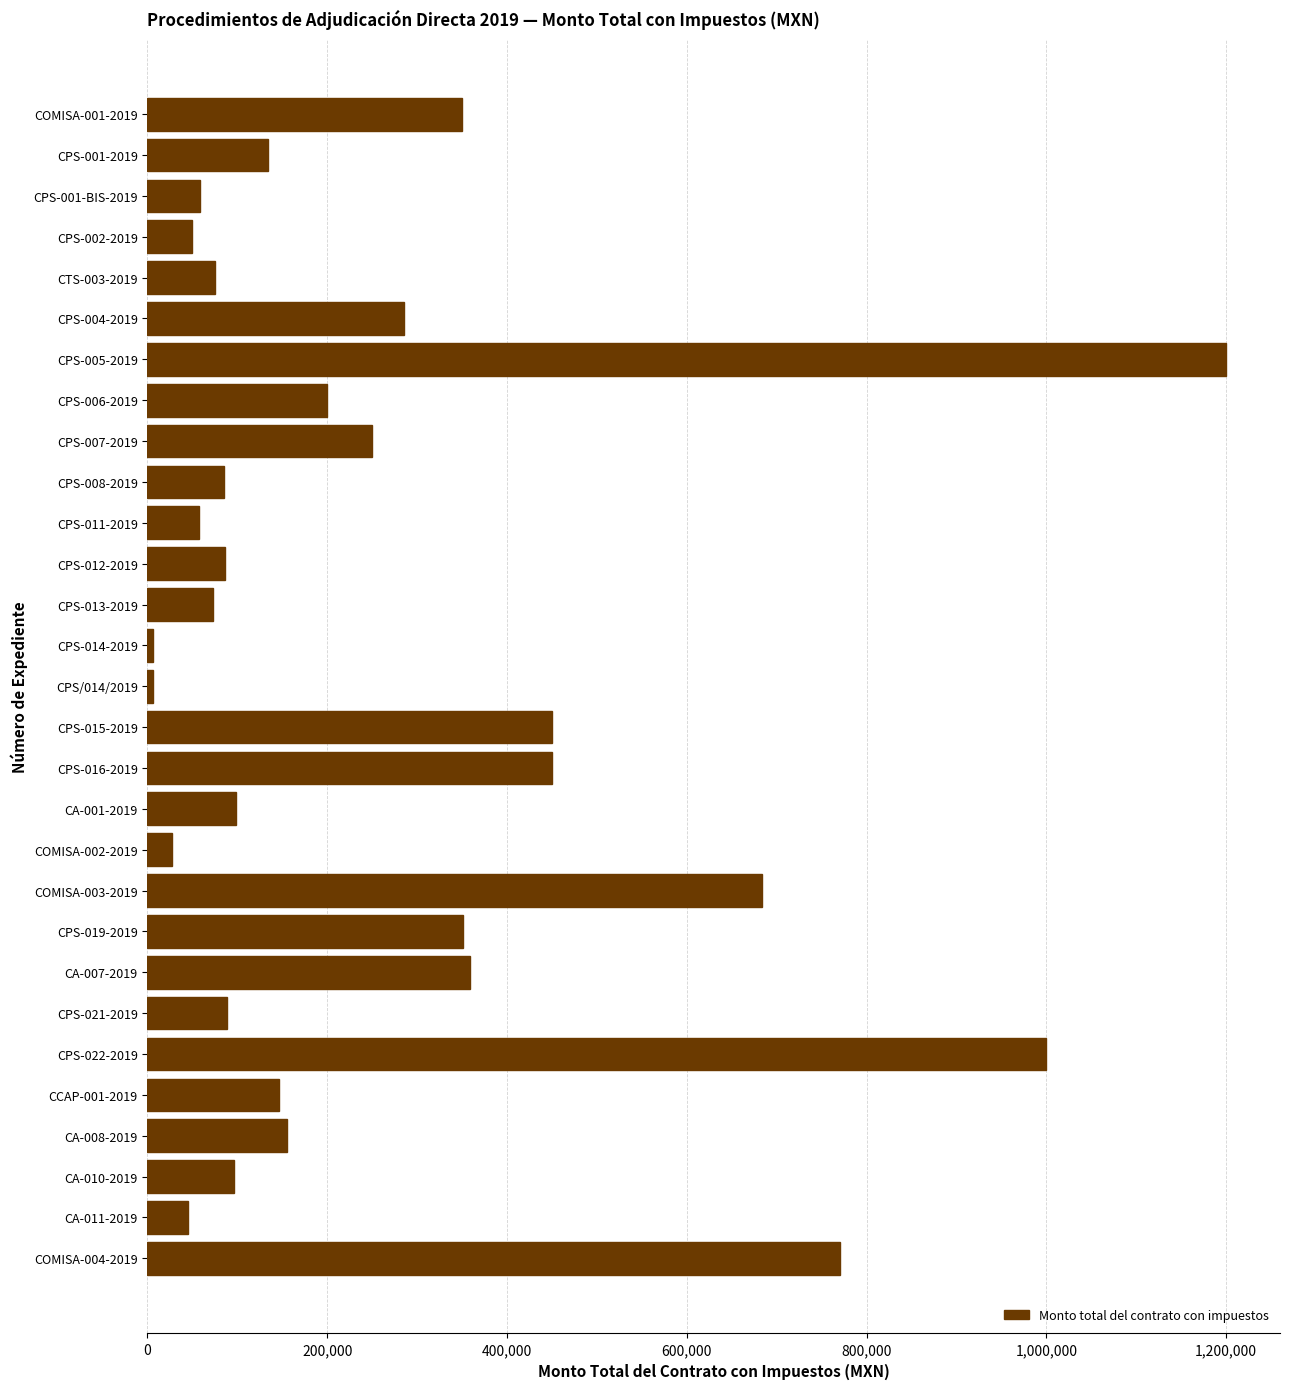

The value at COMISA-004-2019 is 1234505.6. True or false?

False